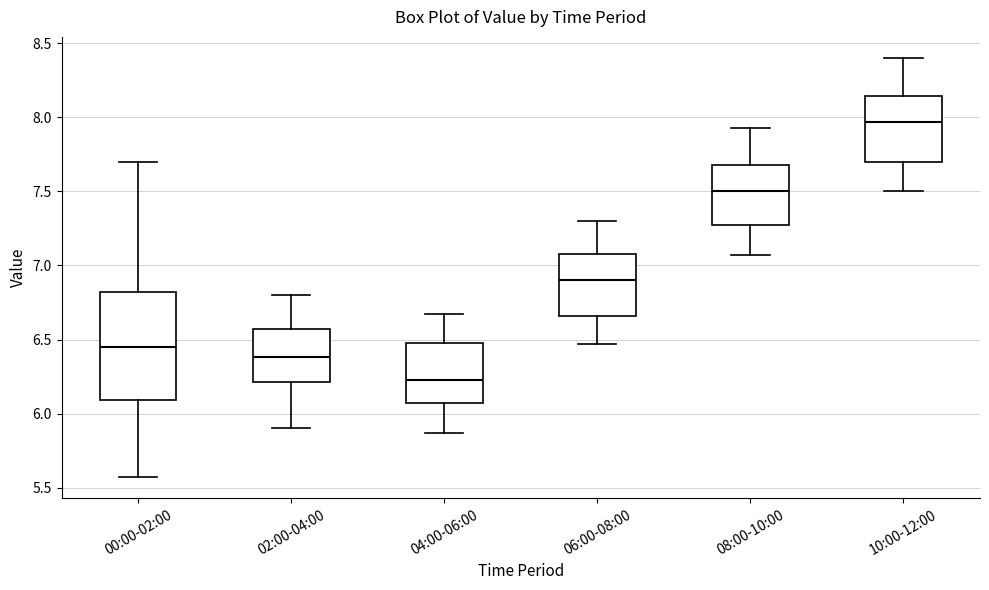

Where does the lower whisker of the box for 06:00-08:00 end on the y-axis? The values are not printed on the chart, so give them approximately, as read against the axis.

6.45